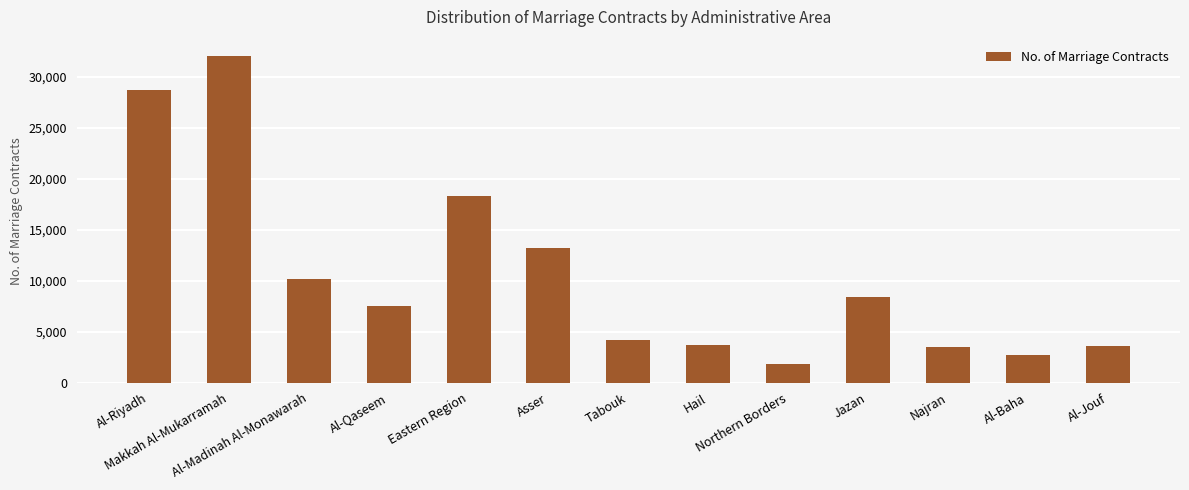

What is the maximum value shown in the chart?

32065